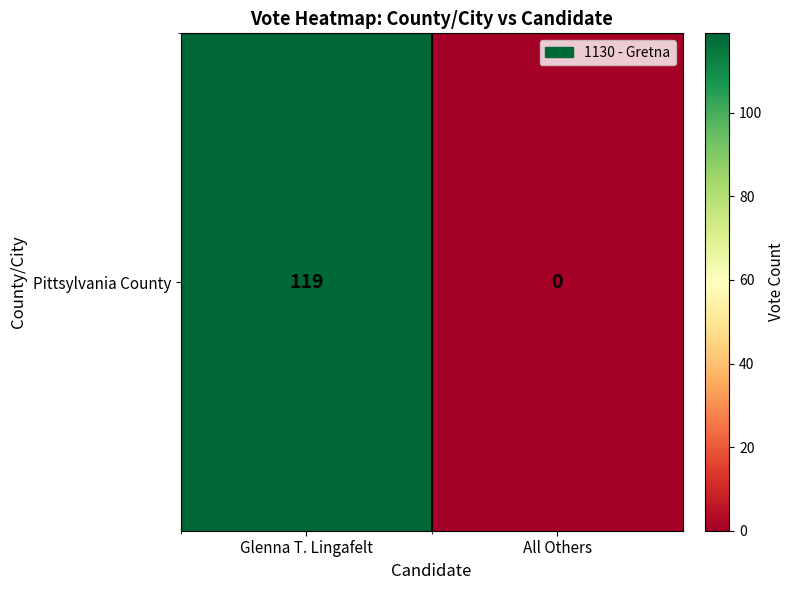

Count the values in the range 0 to 119.

2